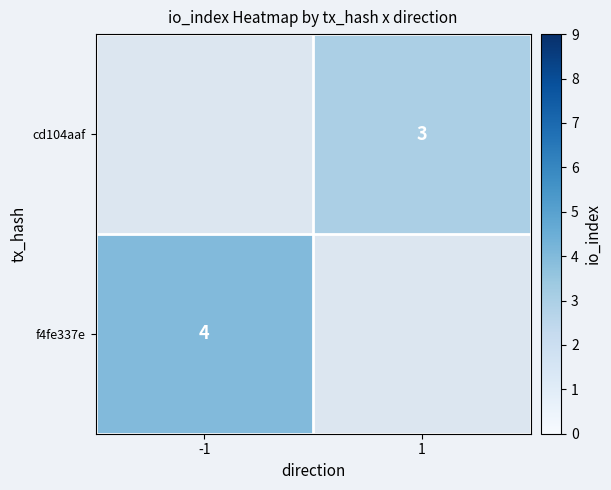

The cd104aaf series shows 5 at 1. True or false?

False